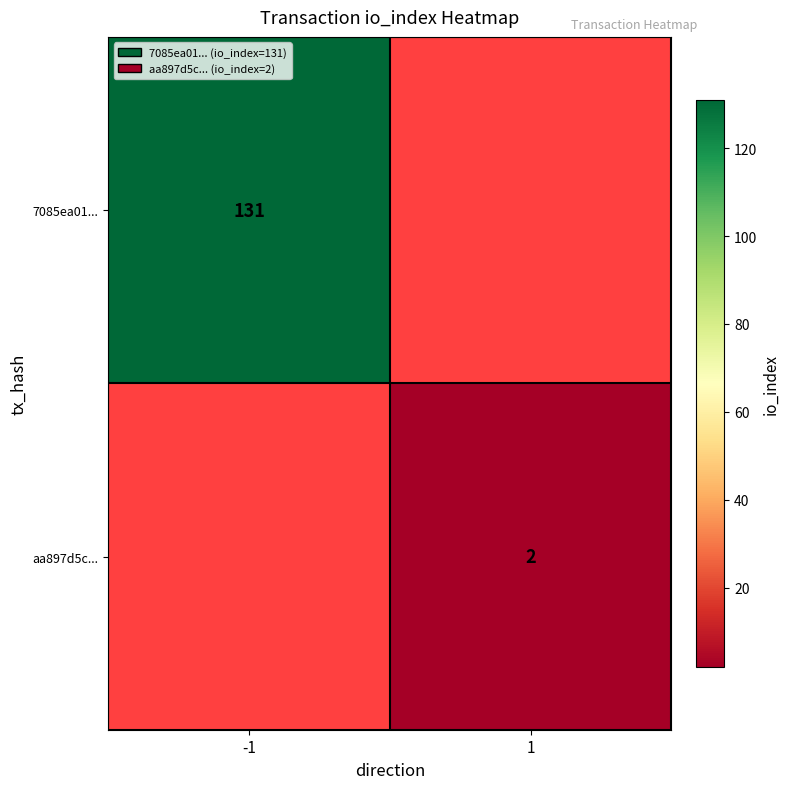

True or false: 7085ea01... has a value of 176 at -1.

False